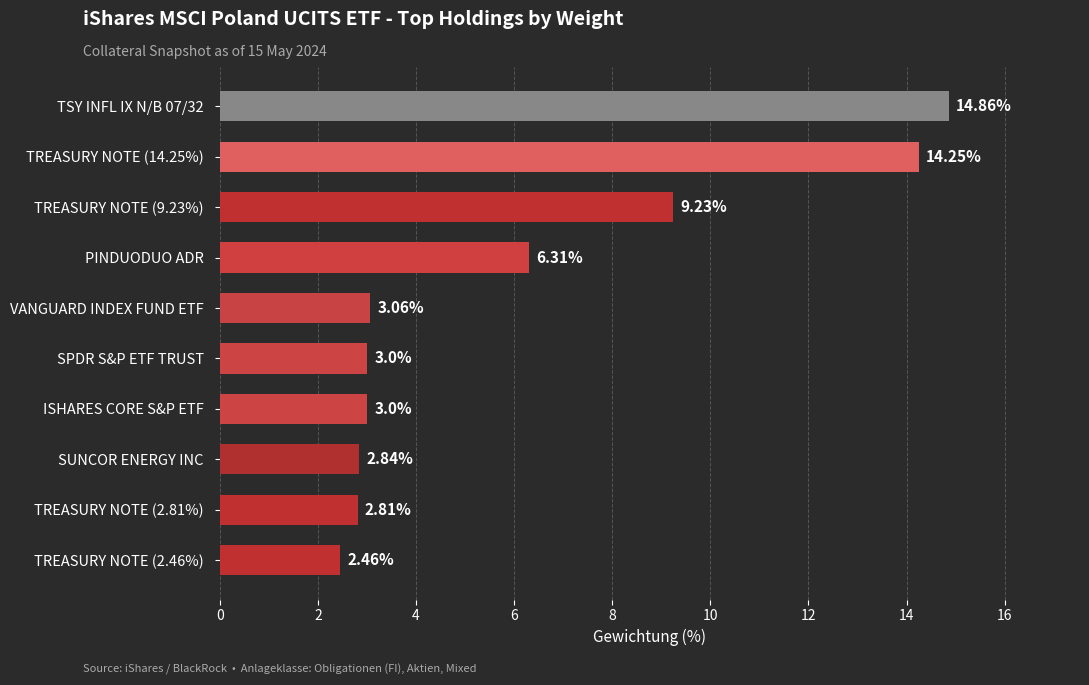

Which has a higher value, VANGUARD INDEX FUND ETF or TREASURY NOTE (14.25%)?

TREASURY NOTE (14.25%)